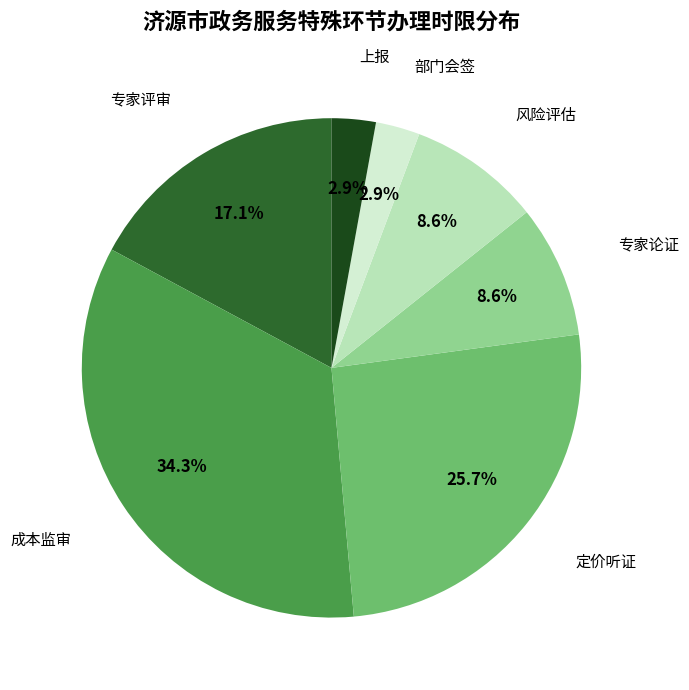

What is the largest slice in the pie chart?

成本监审